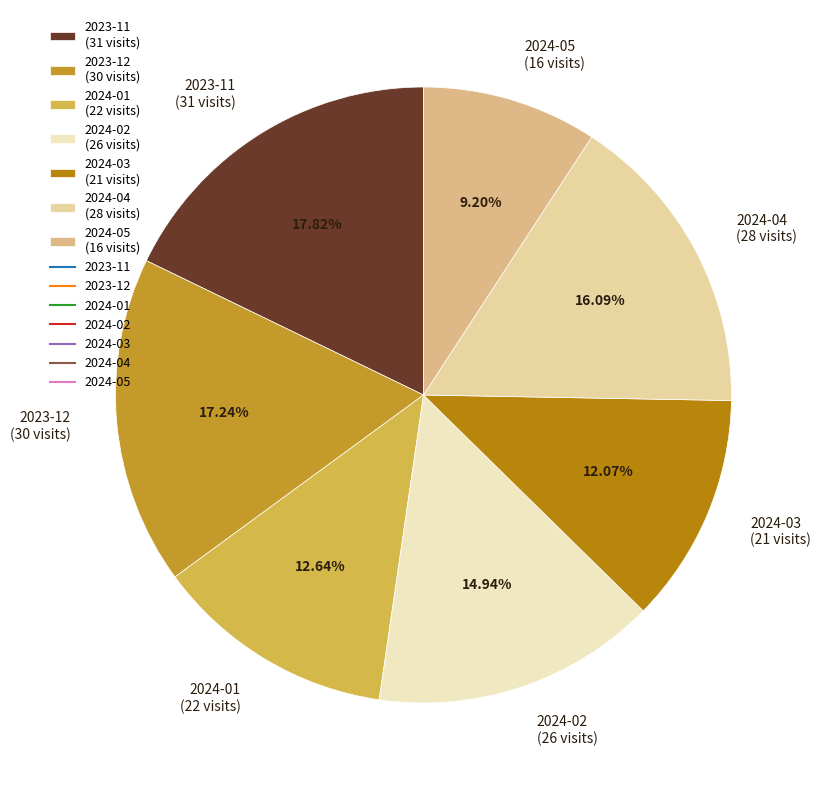

Does any single category account for the majority?

No